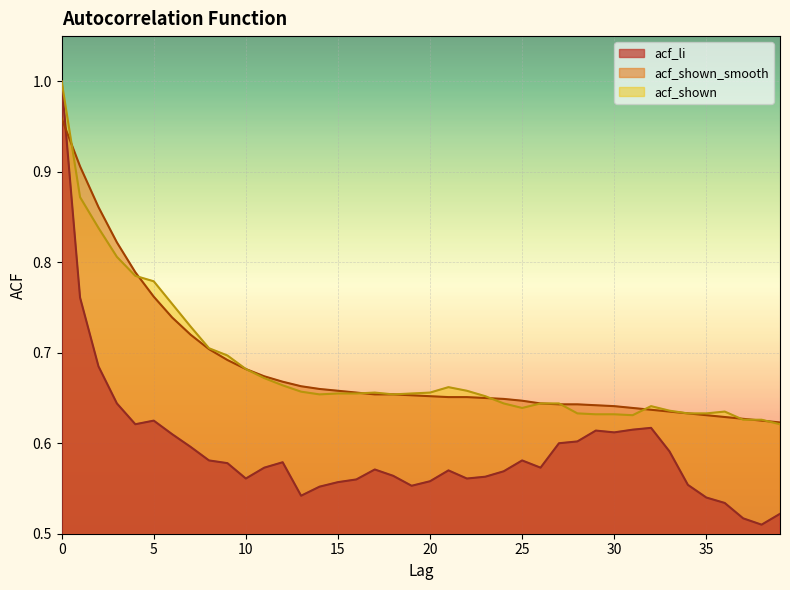

What is the value of the acf_shown_smooth point at the 29th from the left?

0.6